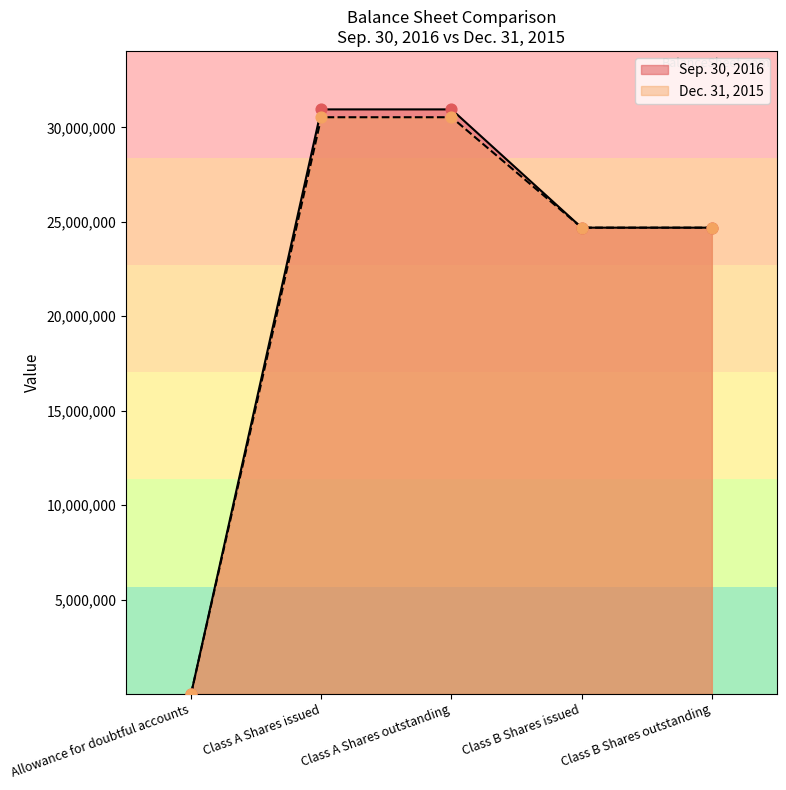

Which series has the largest total across all categories?

Sep. 30, 2016